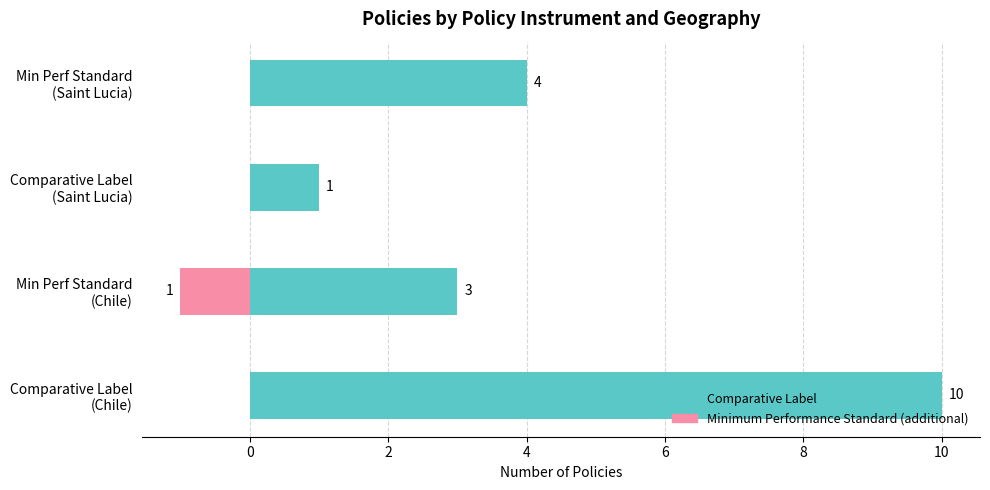

Which series has the largest range (max minus min)?

Comparative Label